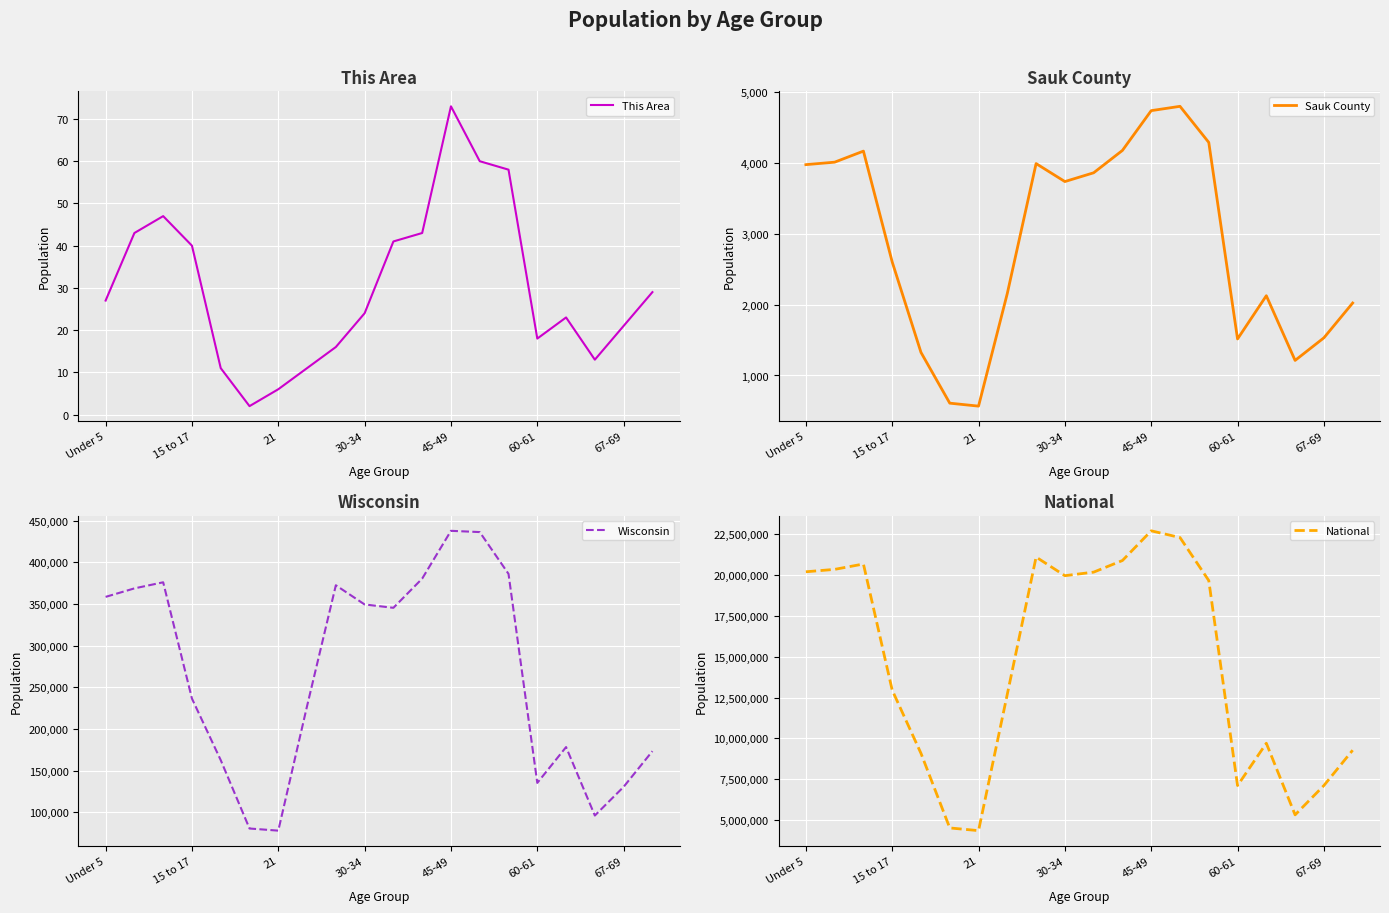

Is this an area chart (filled region under the line)?

No